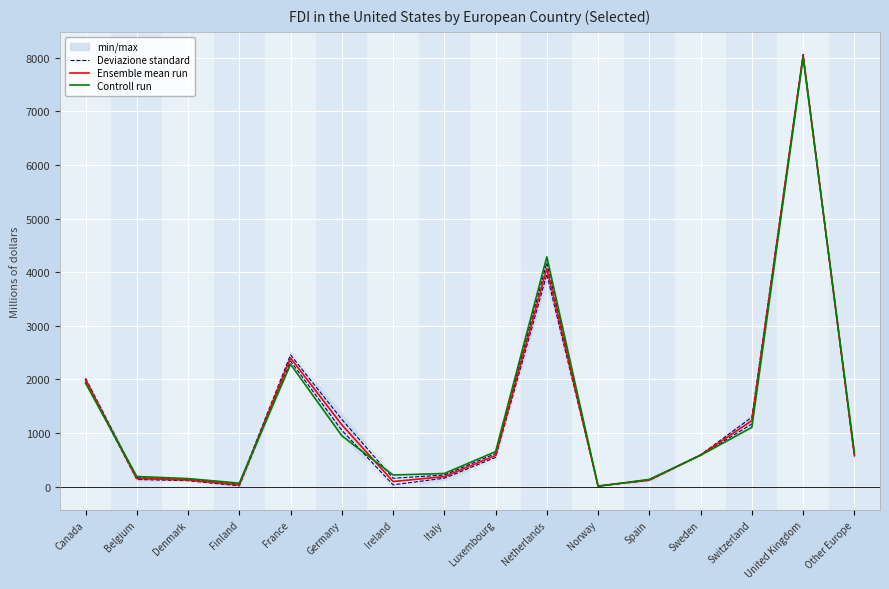

What is the value of the Ensemble mean run point at the 6th from the left?

1152.5